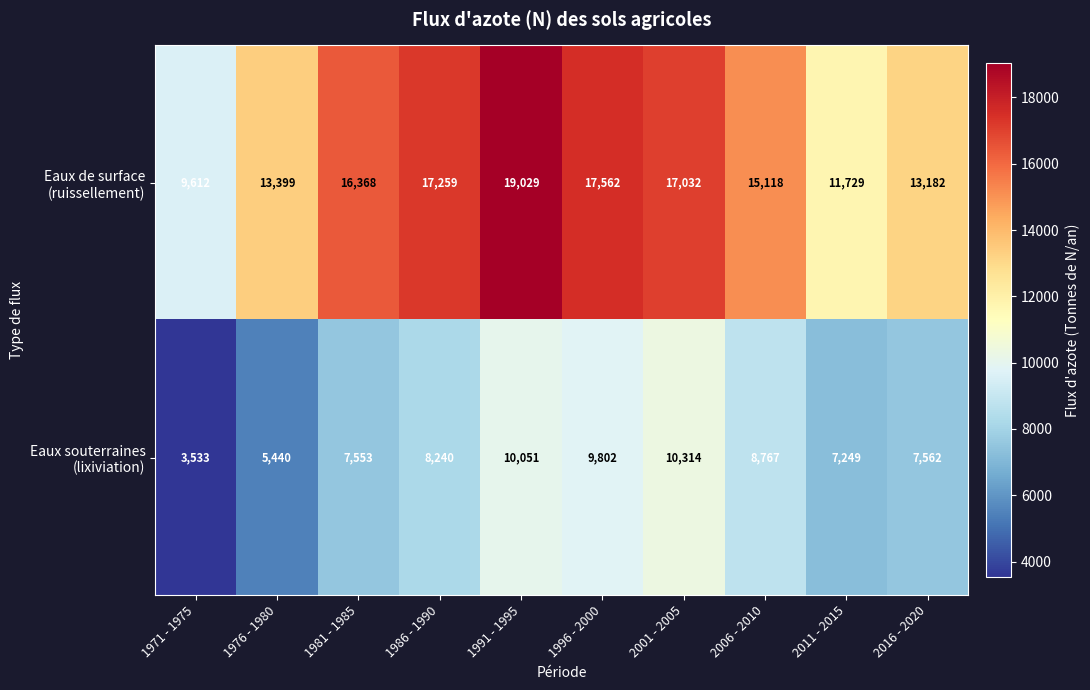

What is the difference between the highest and lowest values at 1996 - 2000?

7760